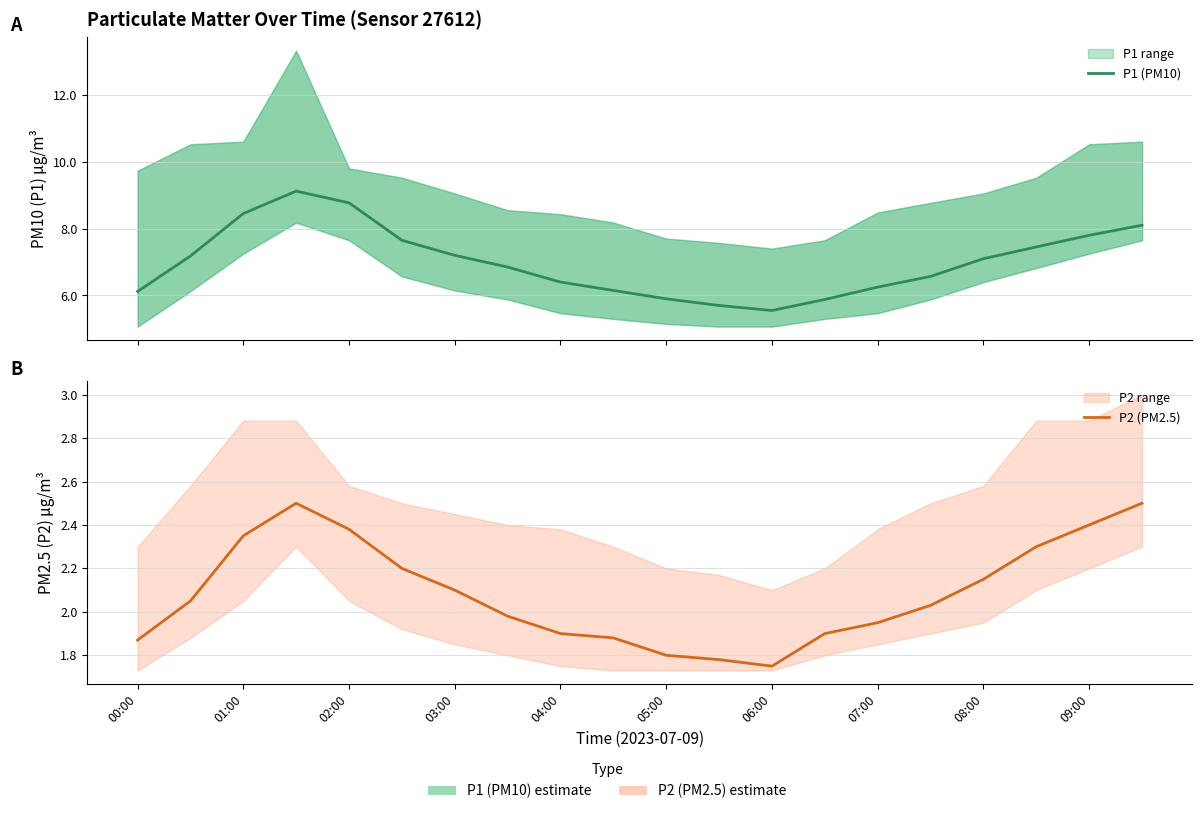

True or false: P1 (PM10) and P2 (PM2.5) cross at least once.

False